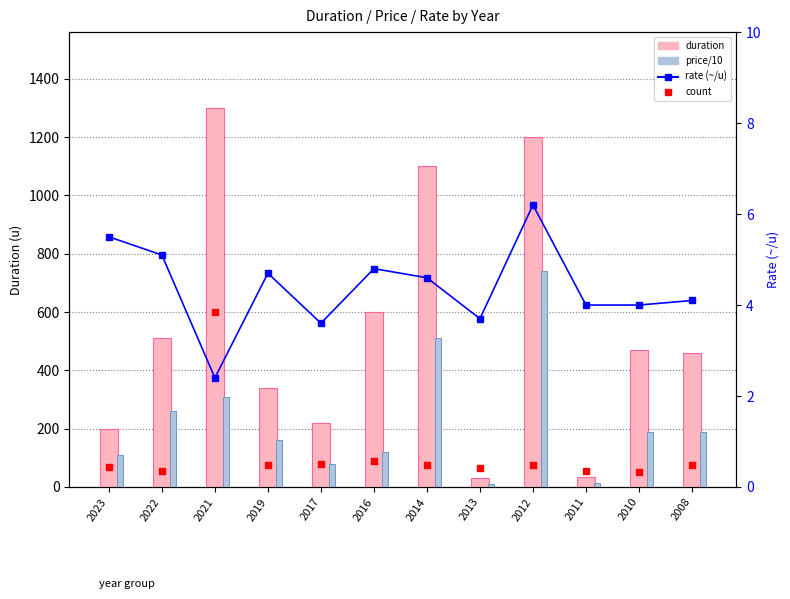

Which series has the largest total across all categories?

duration